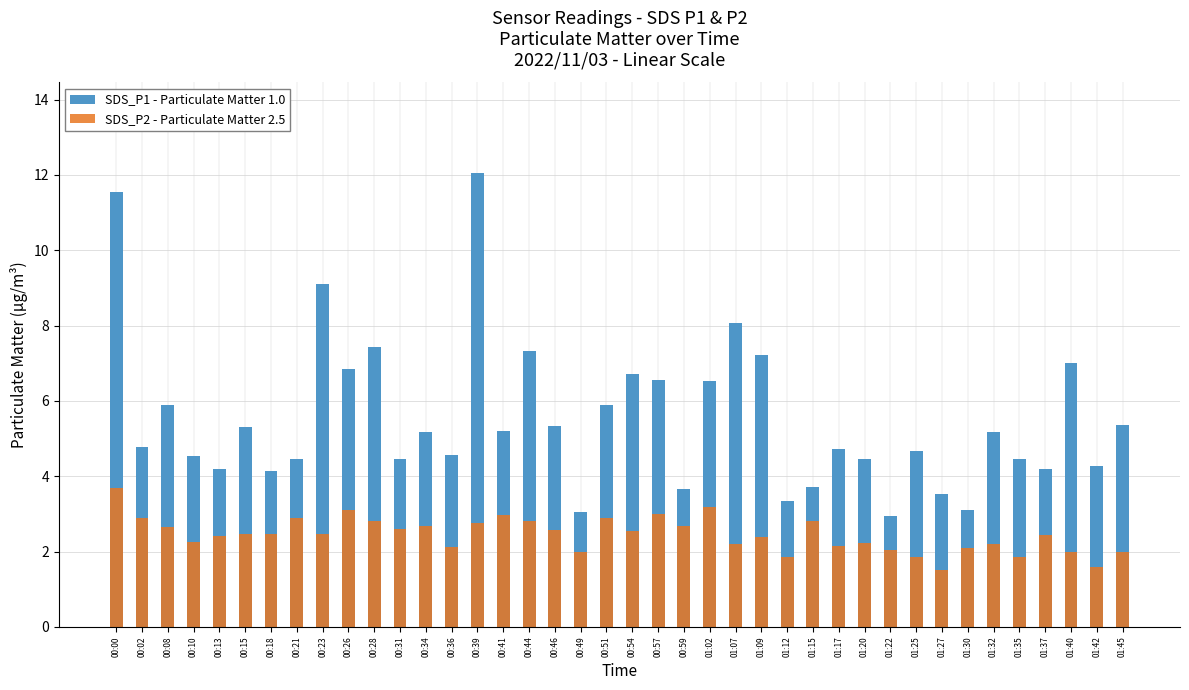

What is the value of the SDS_P2 - Particulate Matter 2.5 bar at the 34th from the left?

2.1